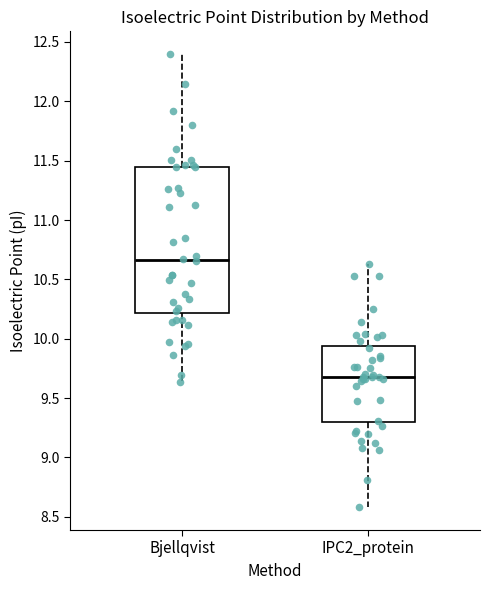

Reading left to right, read every box against the y-axis: the position of its median line, the range the box covers, and the ends of its whiskers. The values are not printed on the chart, so give them approximately, as read against the axis.

Bjellqvist: median 10.65, box 10.20 to 11.45, whiskers 9.65 to 12.40
IPC2_protein: median 9.70, box 9.30 to 9.95, whiskers 8.60 to 10.65